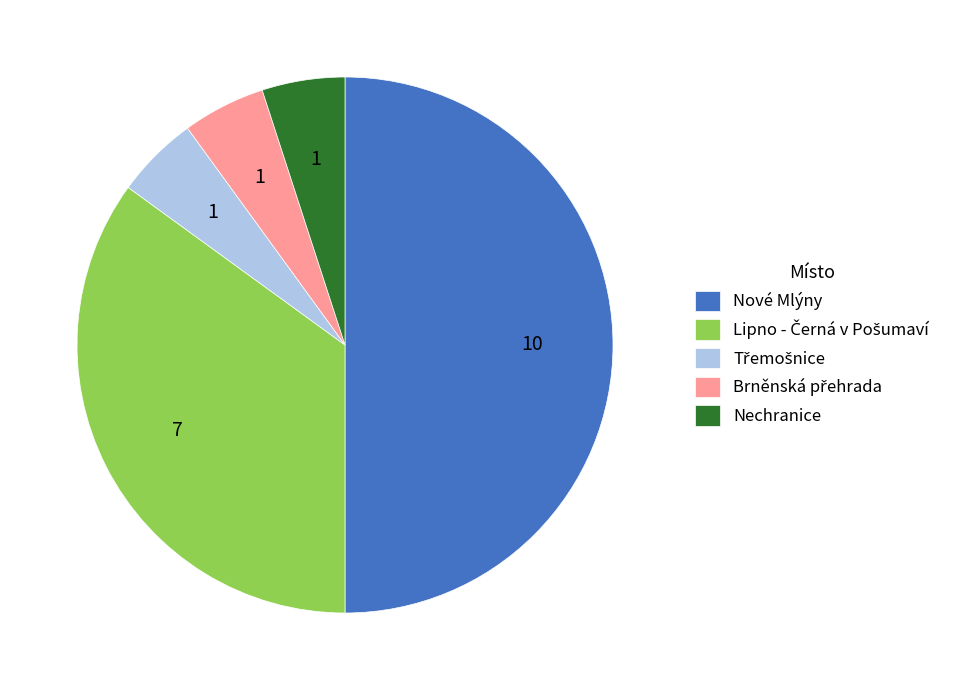

Count the number of slices in the pie.

5